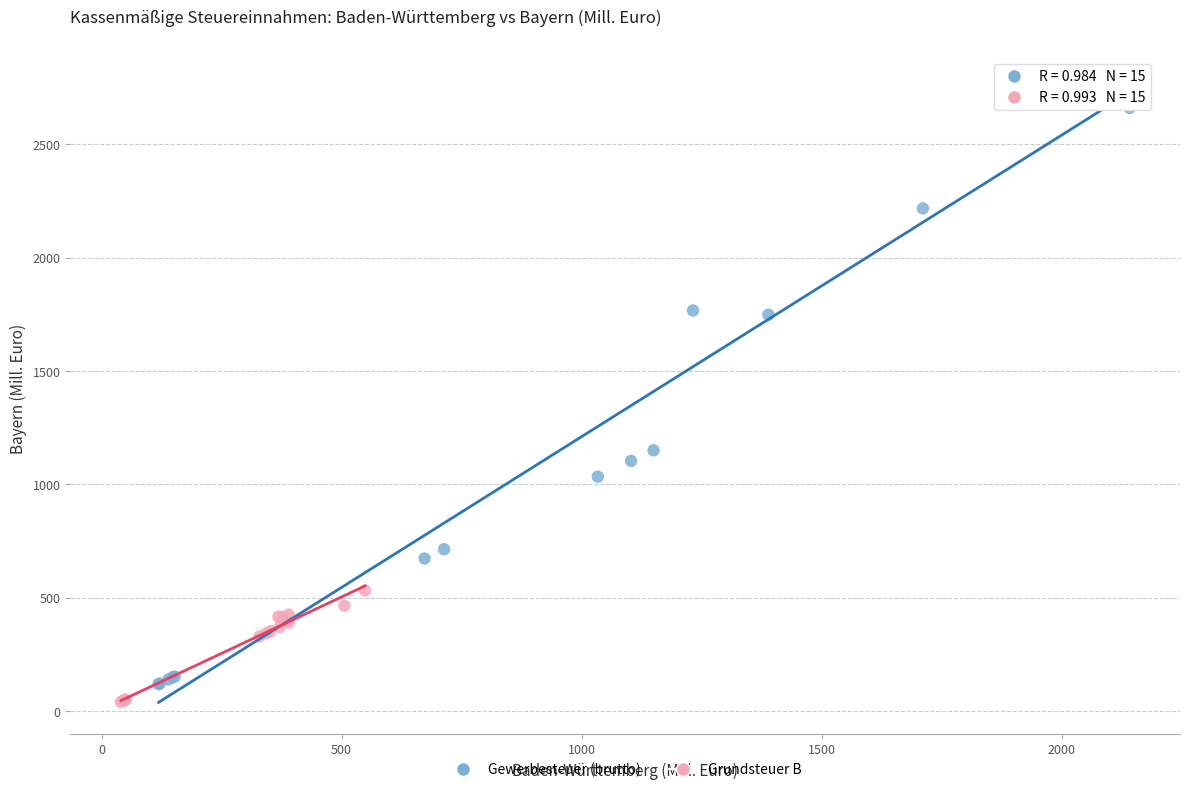

Which series has the widest spread of Y values?

Gewerbesteuer (brutto)